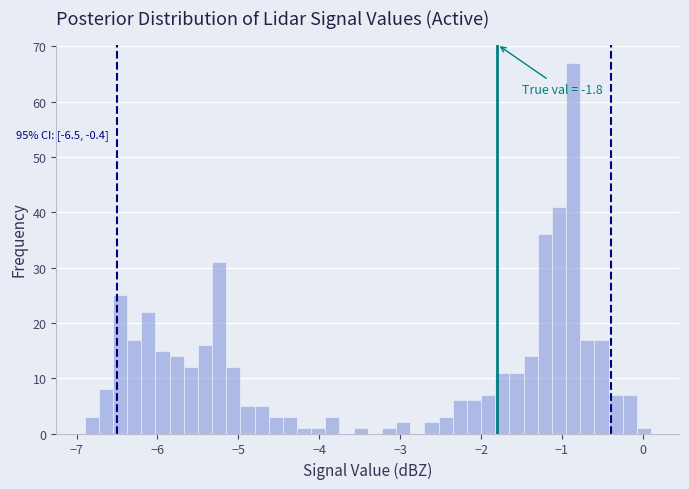

Around what value on the x-axis is the tallest bar? Give the approximate position of its centre, as read against the axis.

-0.9